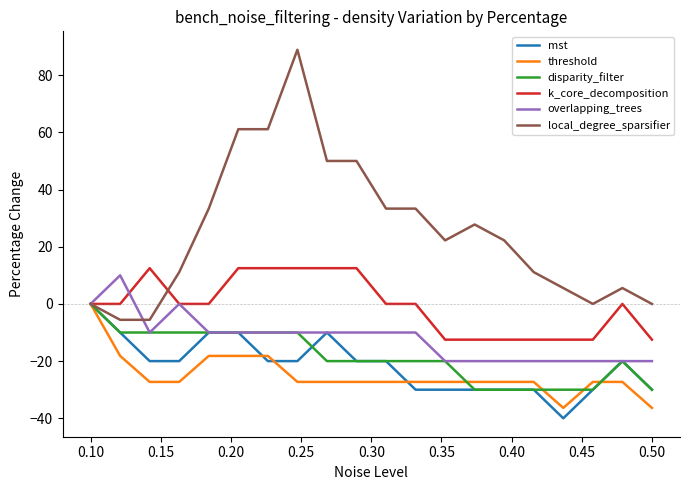

What is the highest value of the local_degree_sparsifier series?

88.9